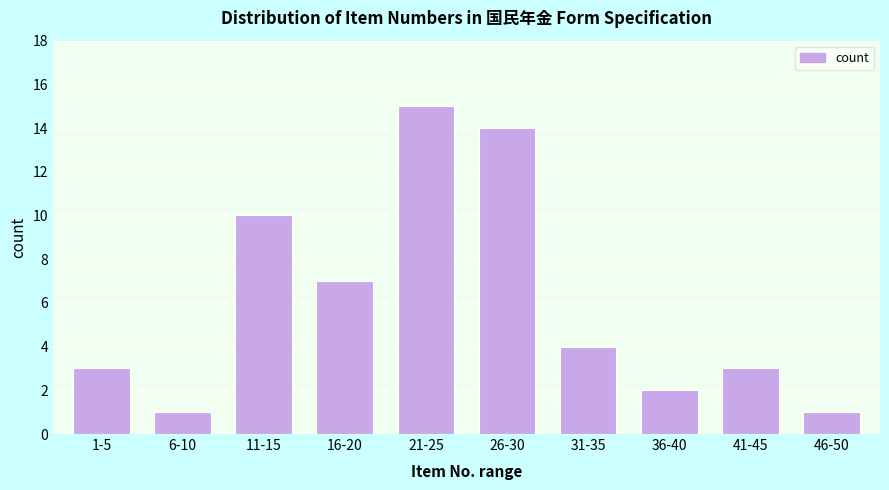

Reading left to right, extract all data points from this chart.

1-5=3	6-10=1	11-15=10	16-20=7	21-25=15	26-30=14	31-35=4	36-40=2	41-45=3	46-50=1